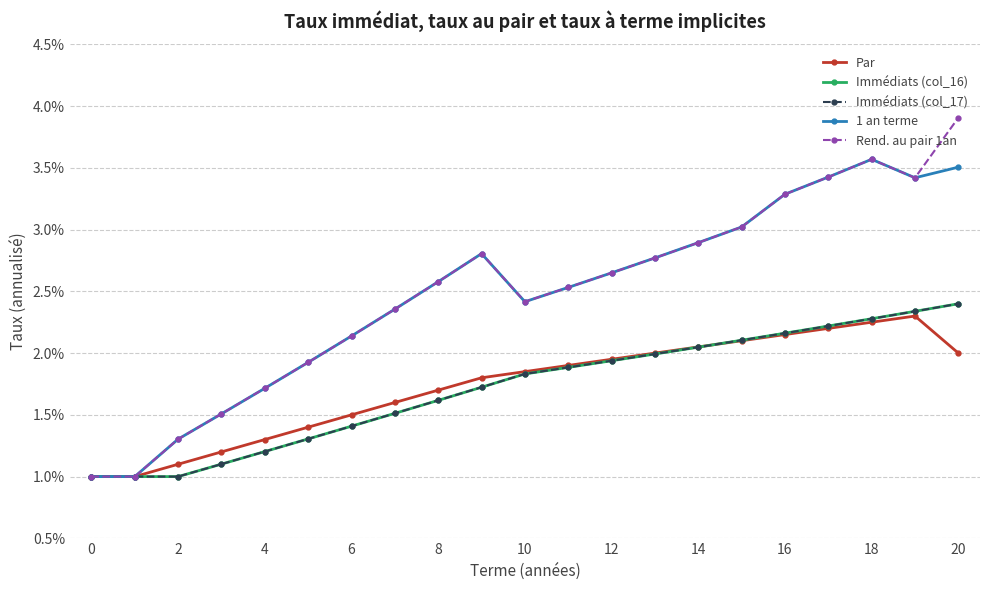

True or false: Immédiats (col_16) and Immédiats (col_17) intersect in this chart.

False